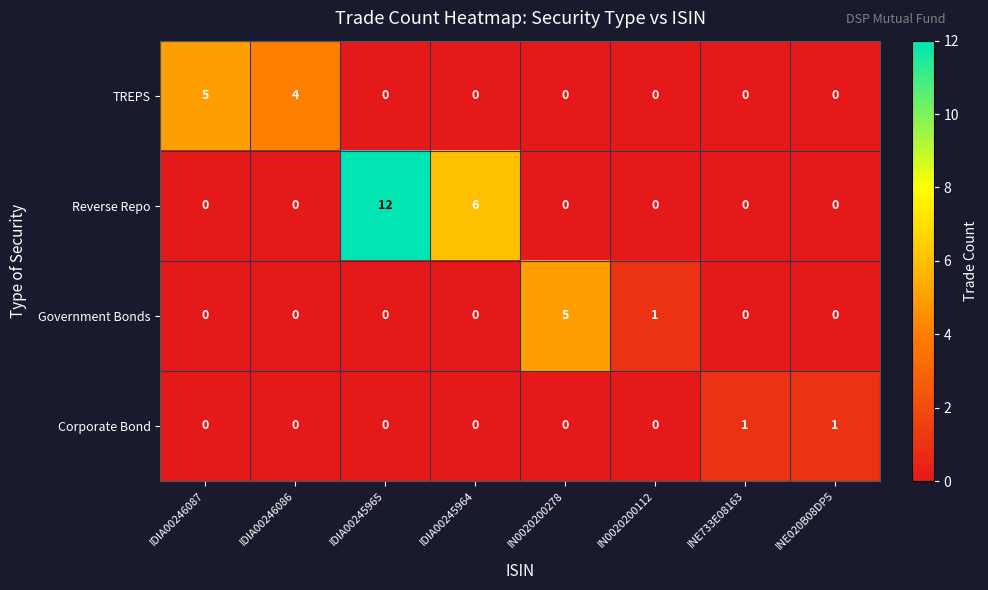

What is the total value across all series at INE733E08163?

1